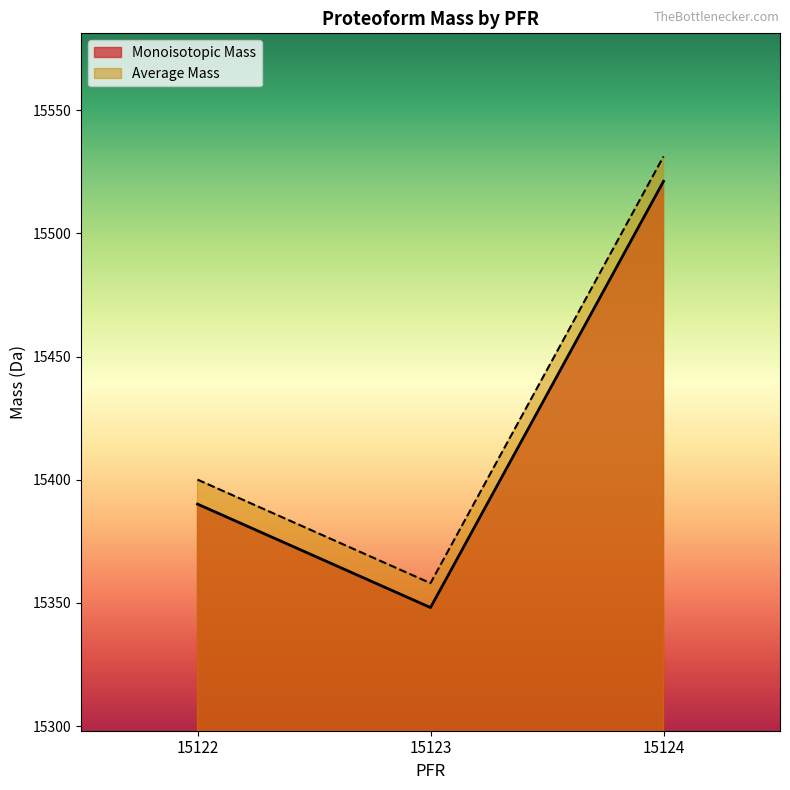

Rank the categories by Average Mass value from lowest to highest.

15123, 15122, 15124